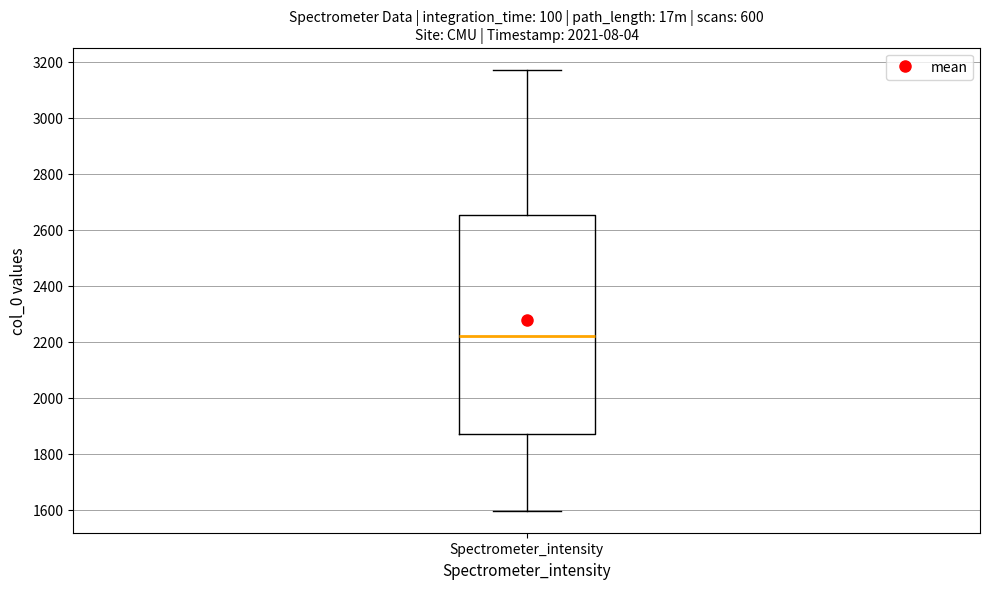

Where does the median line of the box for Spectrometer_intensity sit on the y-axis? The values are not printed on the chart, so give them approximately, as read against the axis.

2220